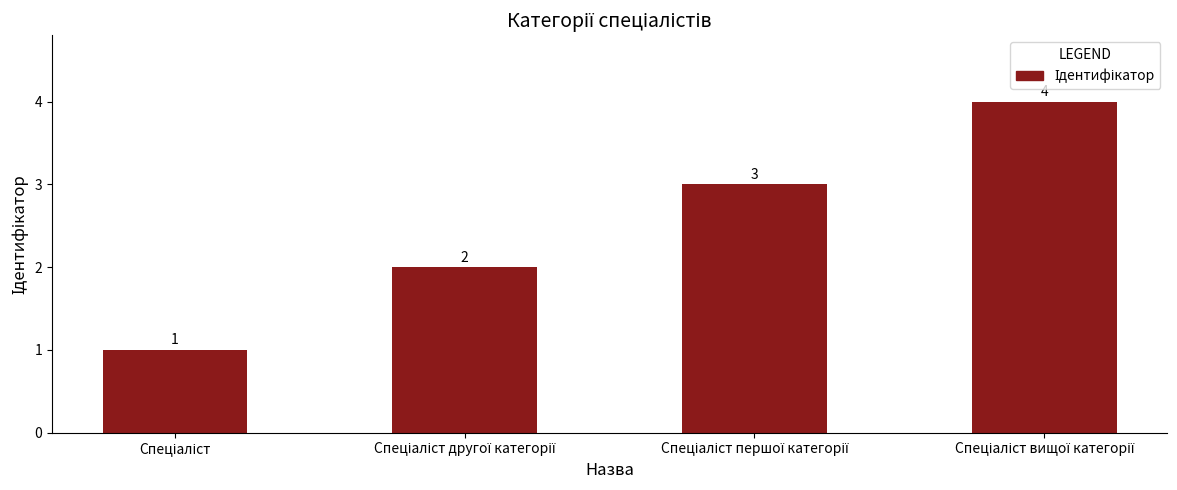

What is the value of the 2nd bar from the left?

2